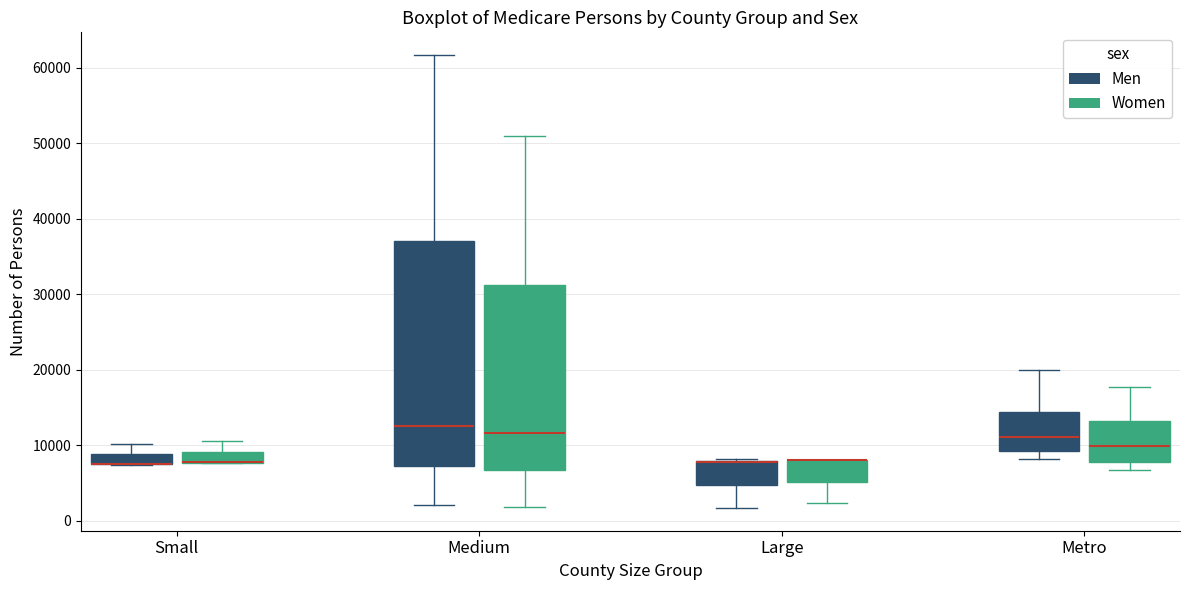

Where does the upper whisker of the box for Small (Women) end on the y-axis? The values are not printed on the chart, so give them approximately, as read against the axis.

10000